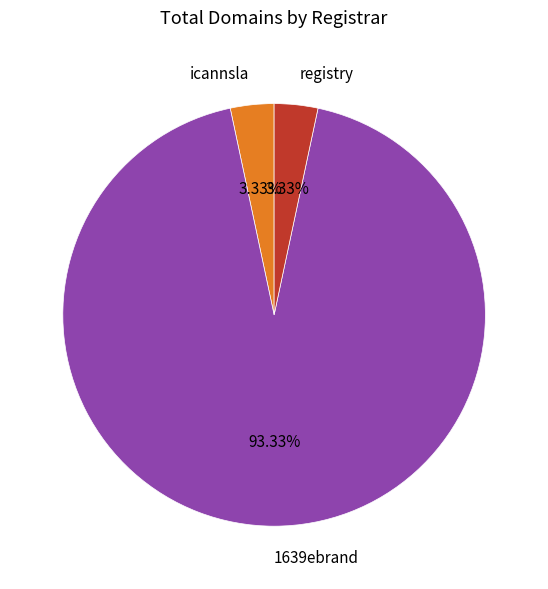

How many slices are in this pie chart?

3